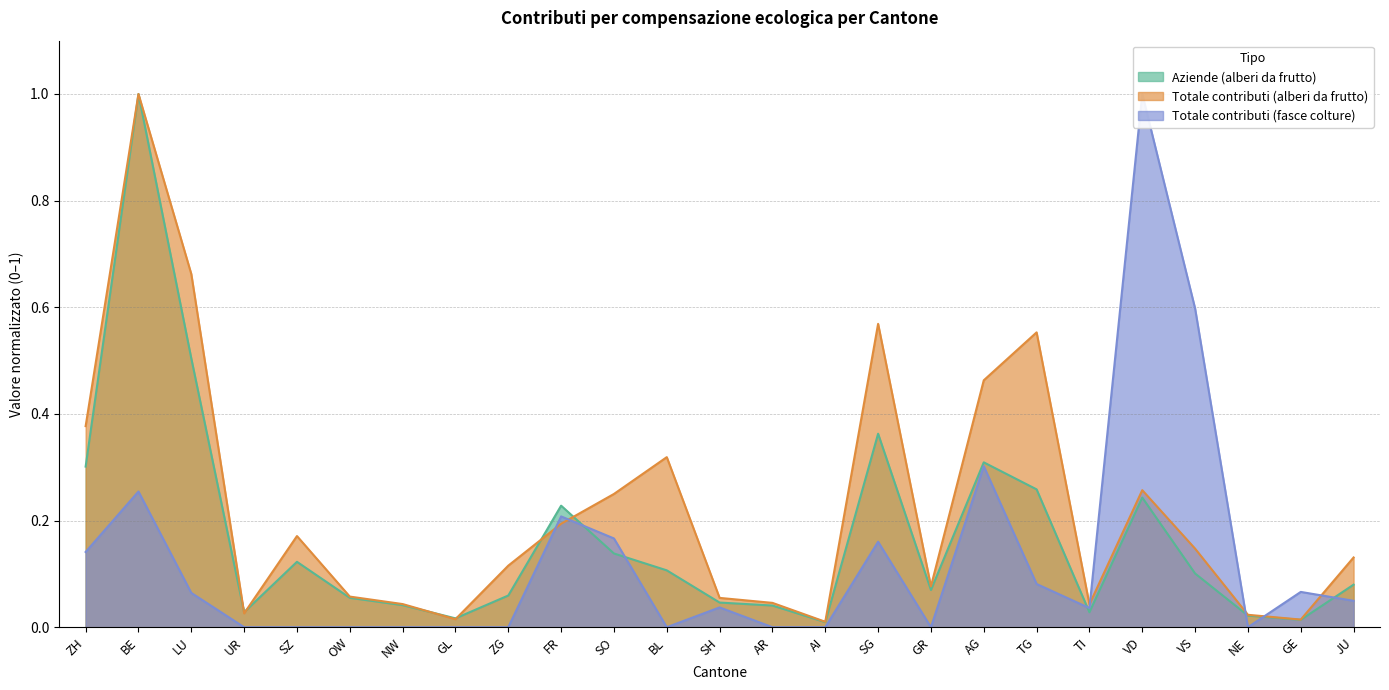

At which category is the sum across all series the highest?

BE